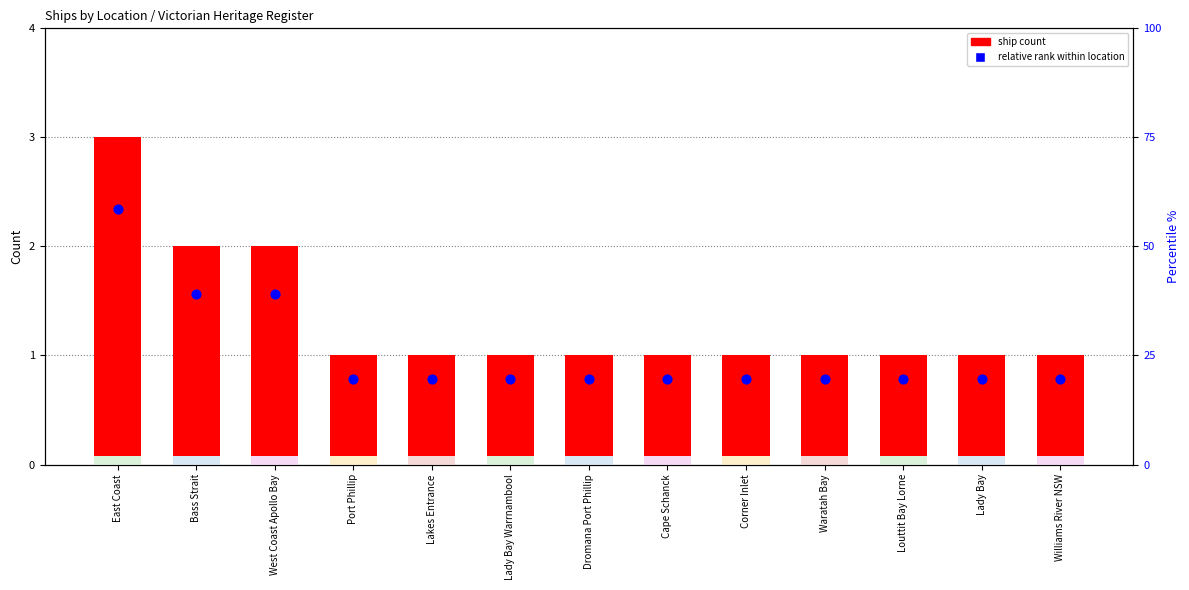

Which series has the widest spread of Y values?

ship count